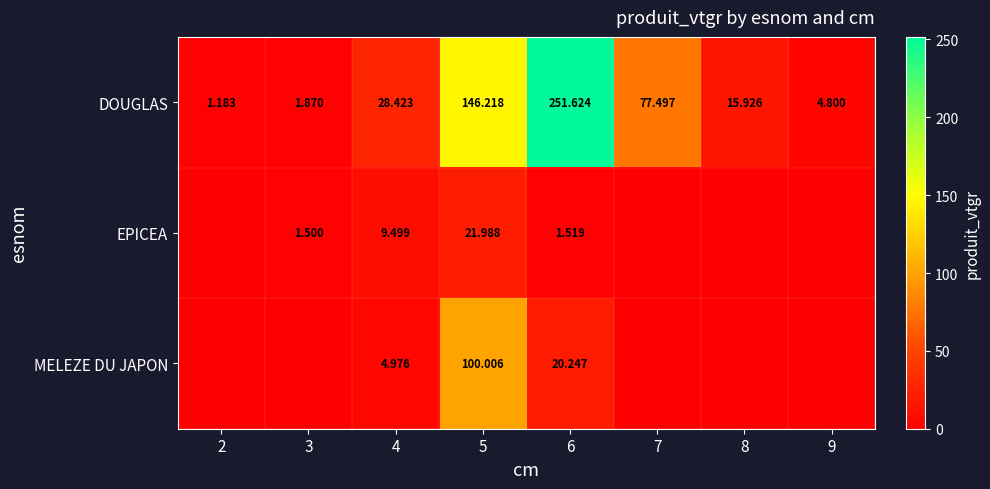

At which label is MELEZE DU JAPON closest to 50?

6